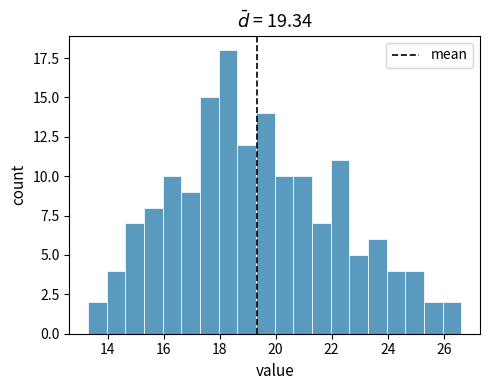

Read against the x-axis, roughly where is the centre of the tallest bar?

18.2